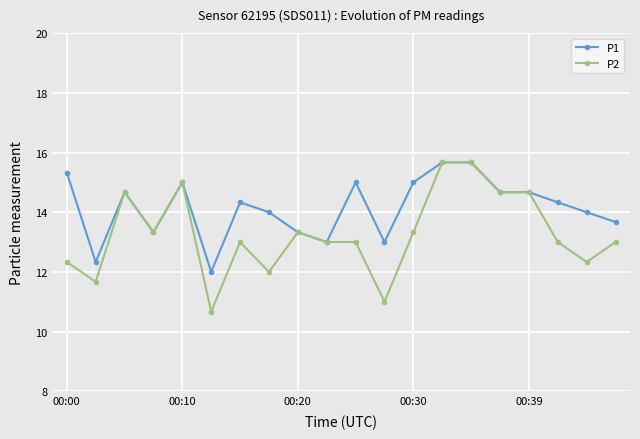

What is the greatest value displayed?

15.7